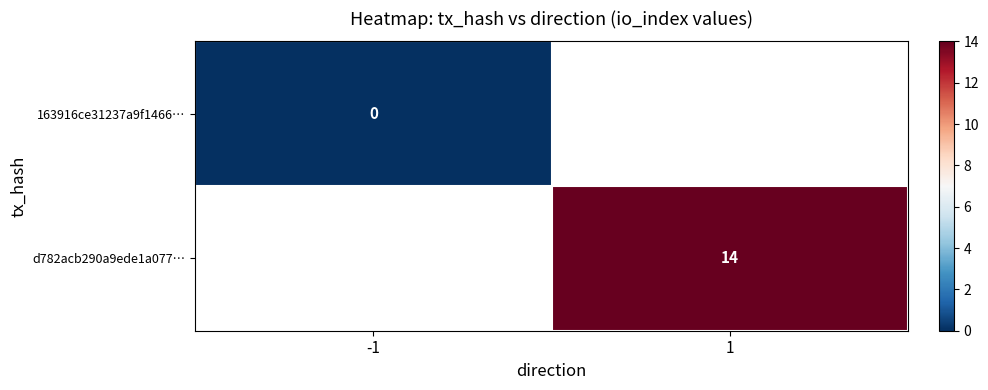

Is it true that d782acb290a9ede1a077… equals 25 at 1?

False